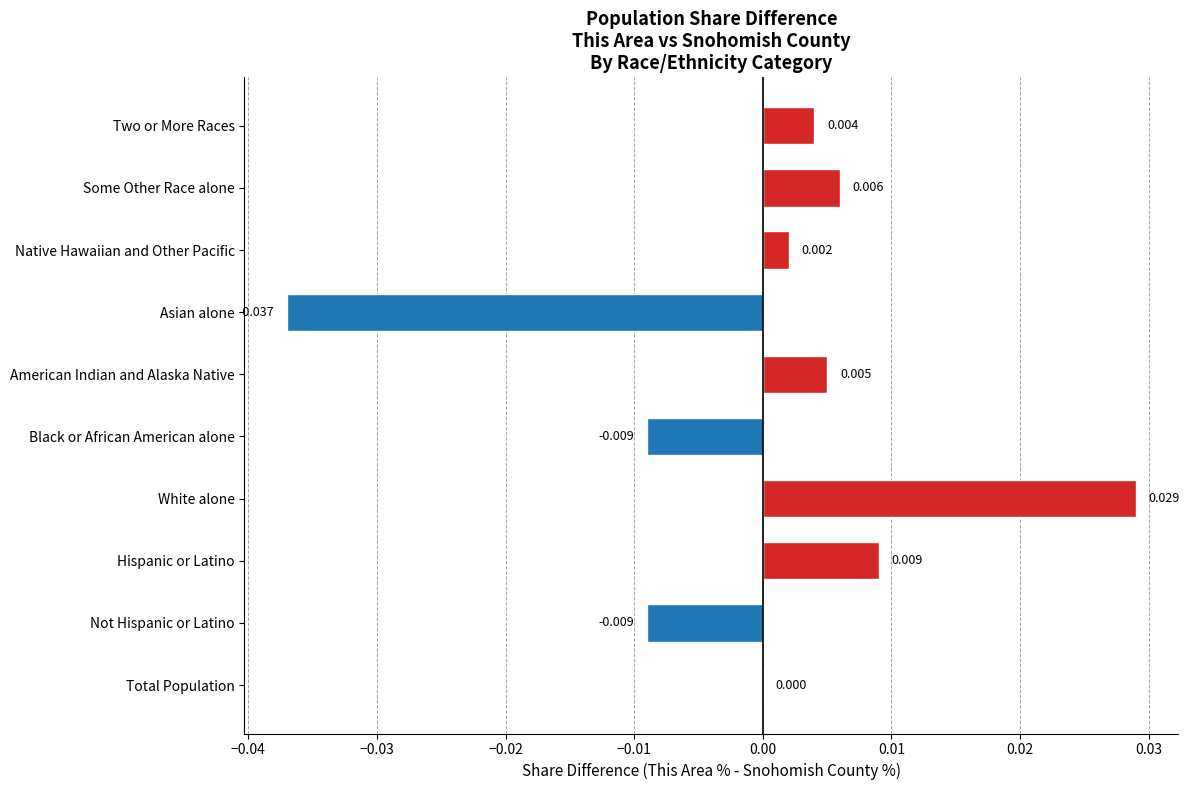

Which label corresponds to the largest value in the chart?

White alone